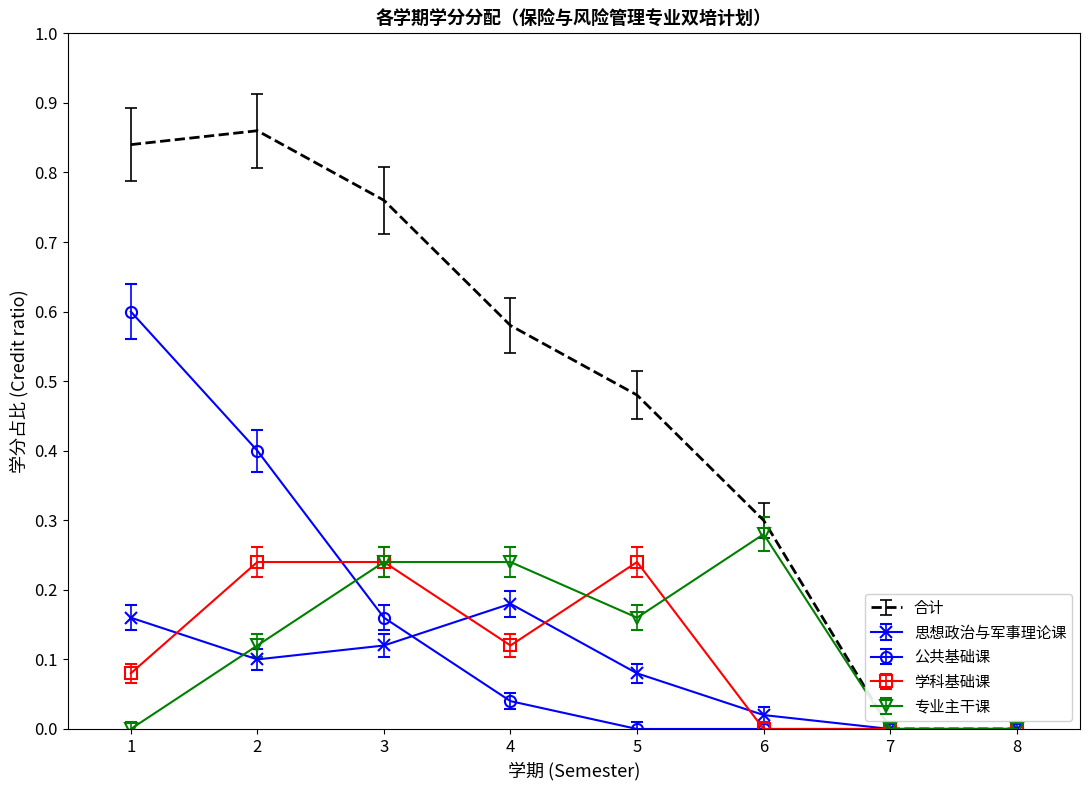

Rank the series by their maximum value, from lowest to highest.

思想政治与军事理论课, 学科基础课, 专业主干课, 公共基础课, 合计